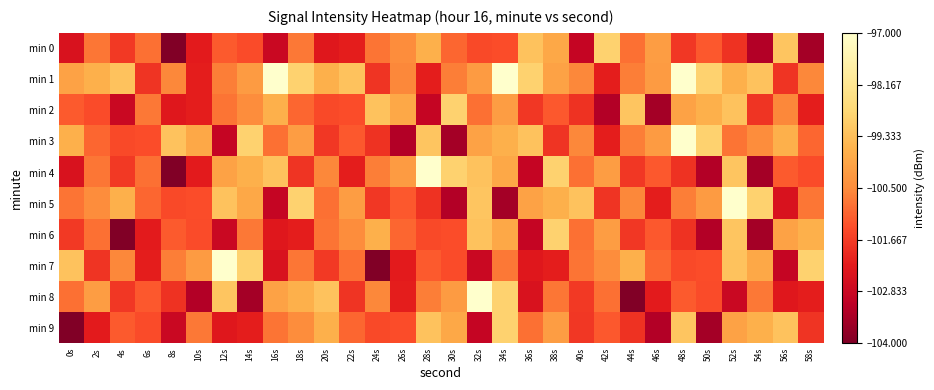

At which category is the sum across all series the highest?

52s